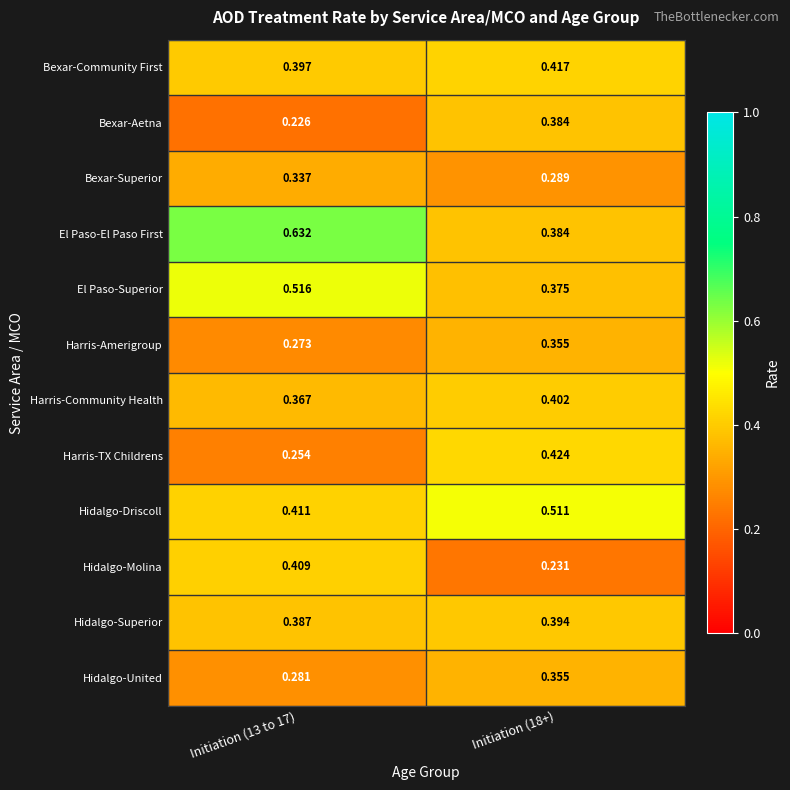

Which series has the largest total across all categories?

El Paso-El Paso First